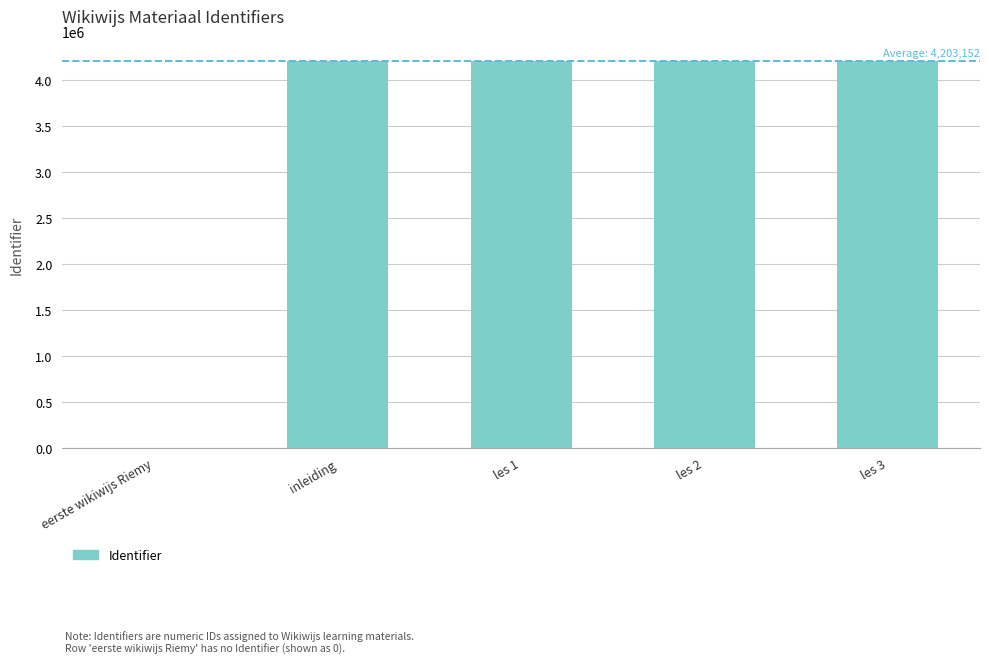

Between eerste wikiwijs Riemy and inleiding, which is larger?

inleiding